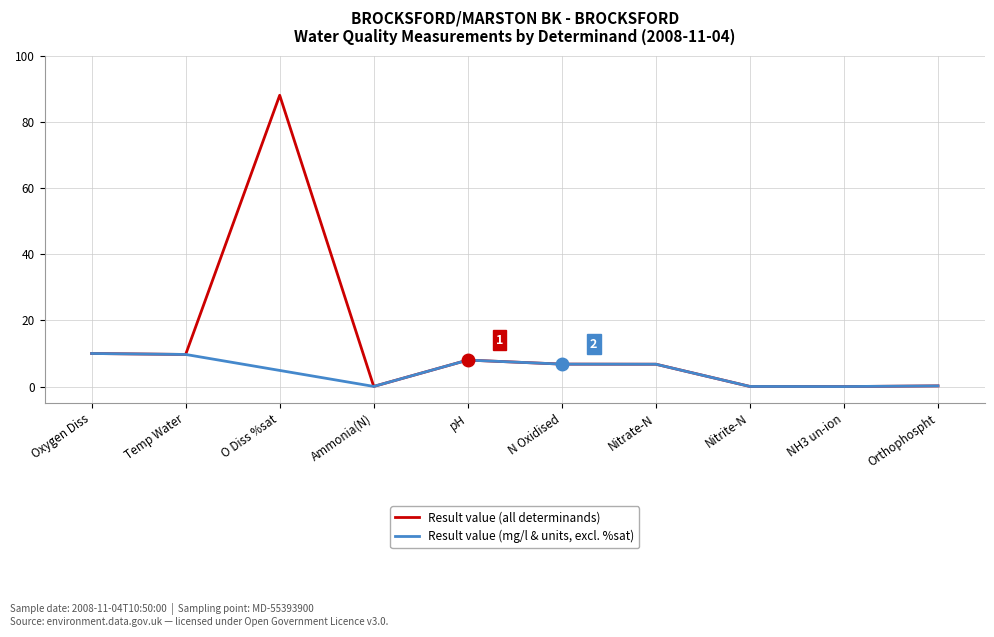

What is the maximum value shown in the chart?

88.0